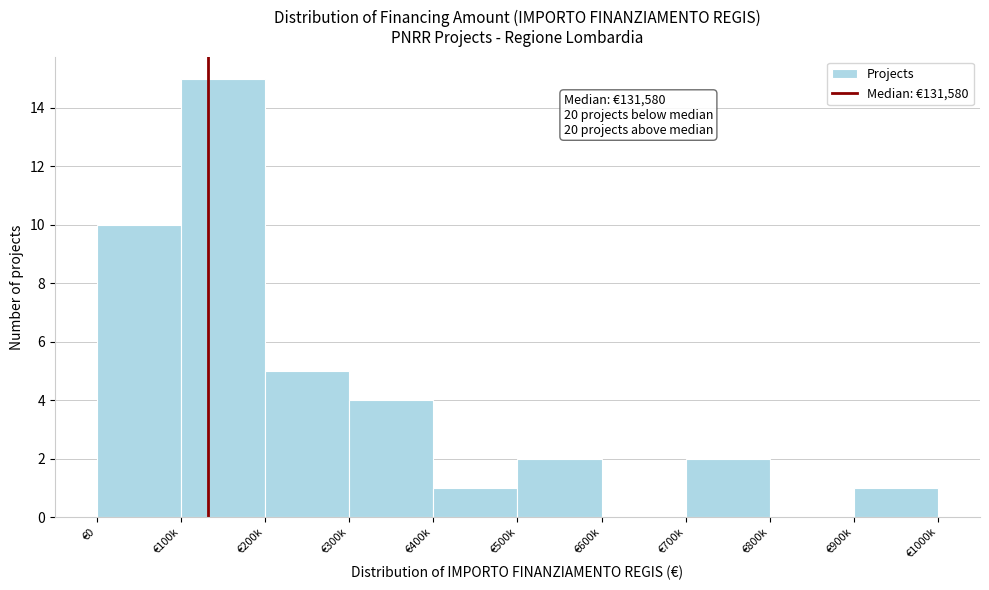

Reading right to left, what are all the values shown in this chart?

€900k=1	€800k=0	€700k=2	€600k=0	€500k=2	€400k=1	€300k=4	€200k=5	€100k=15	€0=10